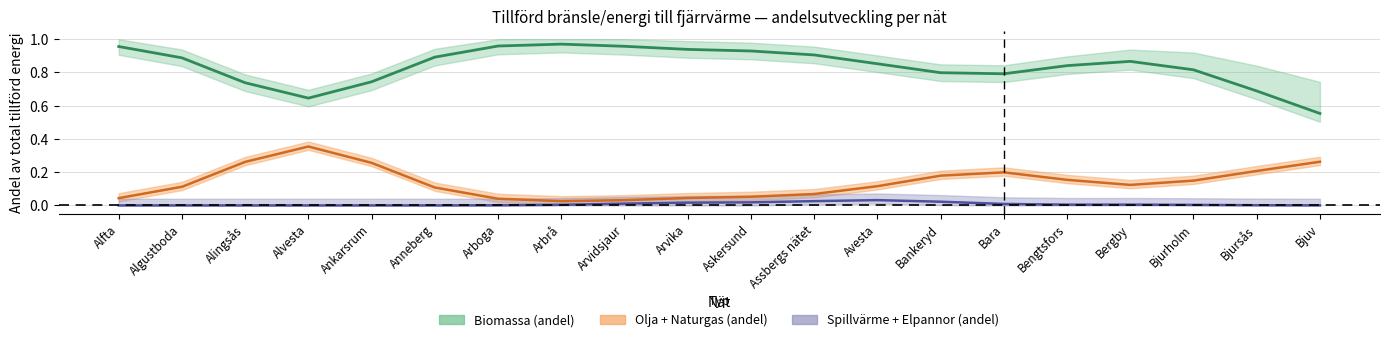

What is the greatest value displayed?

1.0